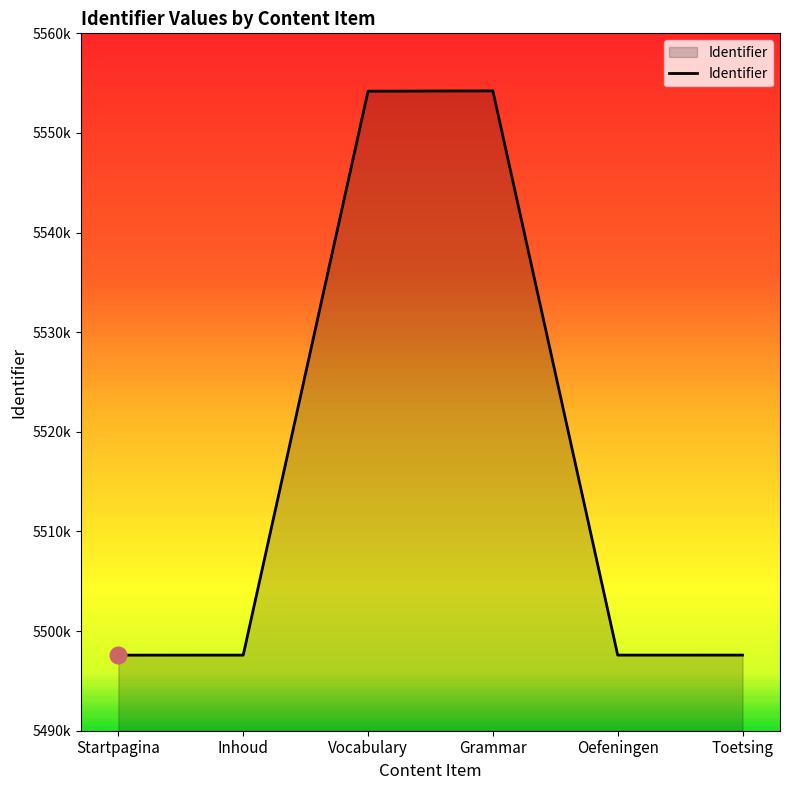

Does the chart display data point markers on the line(s)?

No